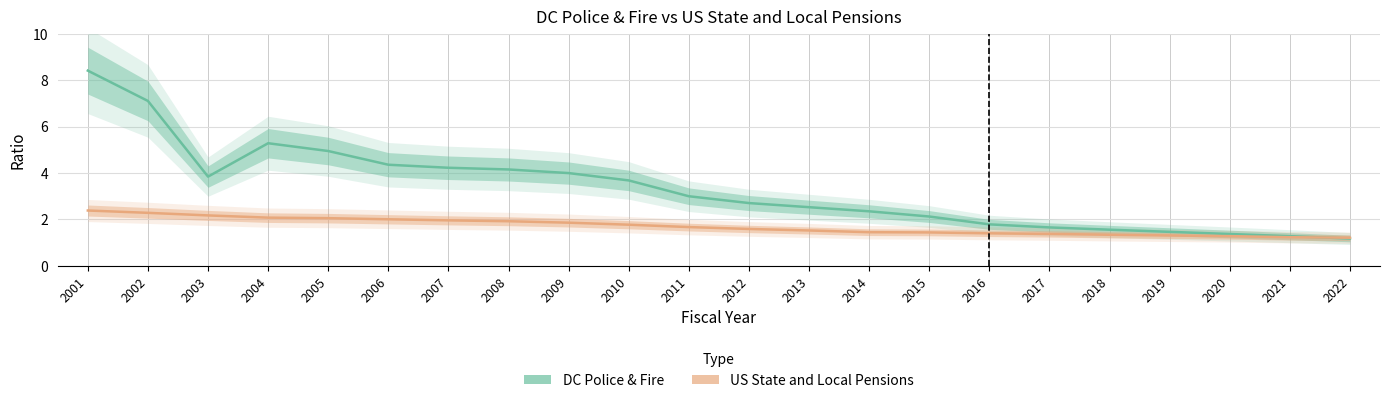

True or false: US State and Local Pensions and DC Police & Fire intersect in this chart.

True